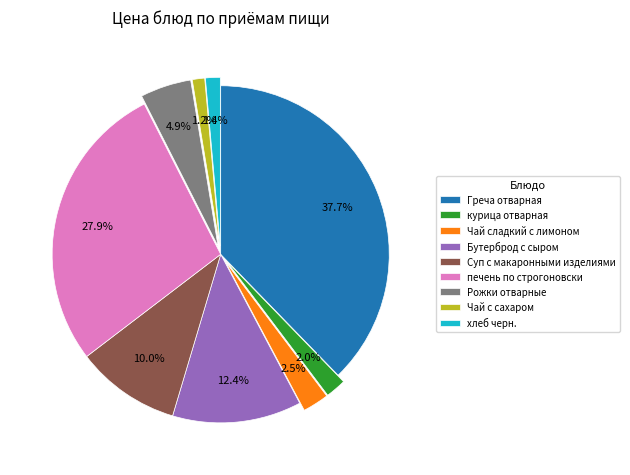

To the nearest percent, what is the average slice percentage?

11%